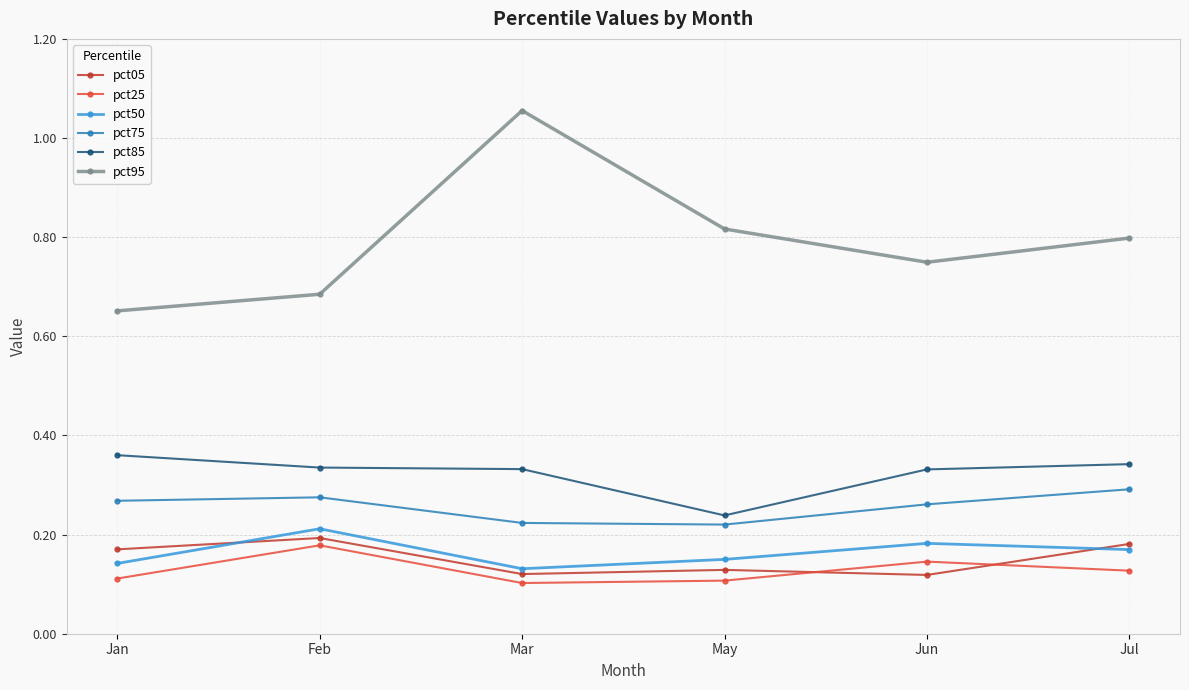

What is the label of the 1st point from the left?

Jan